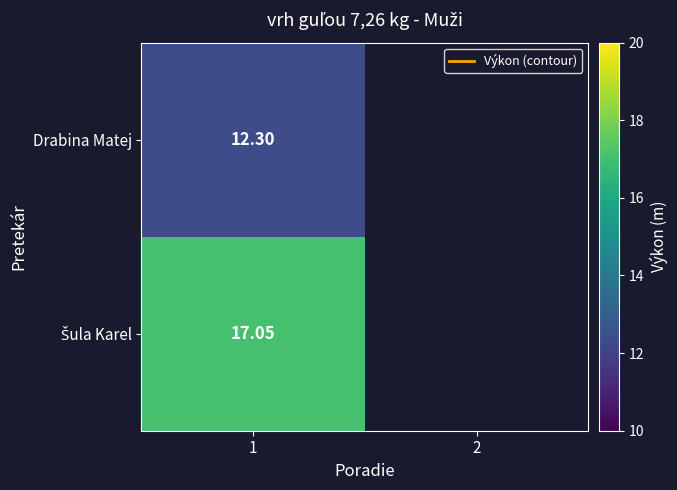

Which has a higher value, 2 or 1?

1